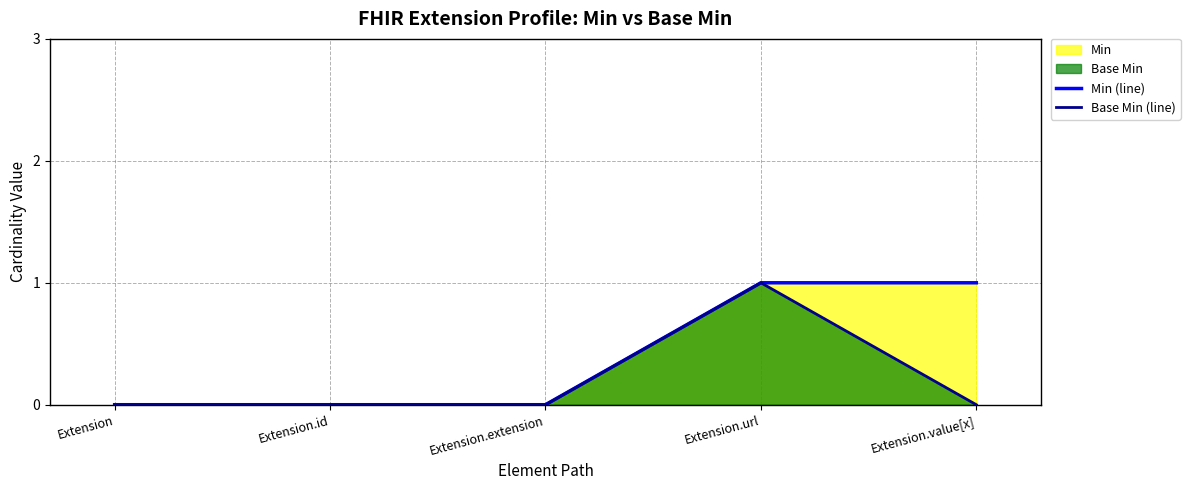

True or false: Base Min (line) has a value of 0 at Extension.value[x].

True